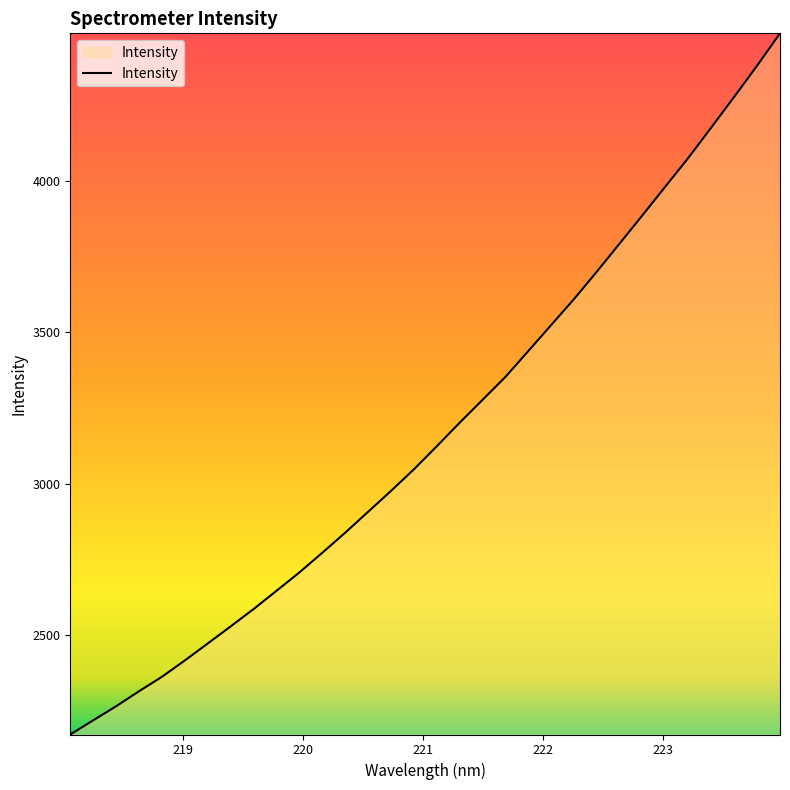

What is the difference between the maximum and minimum values?

2313.5